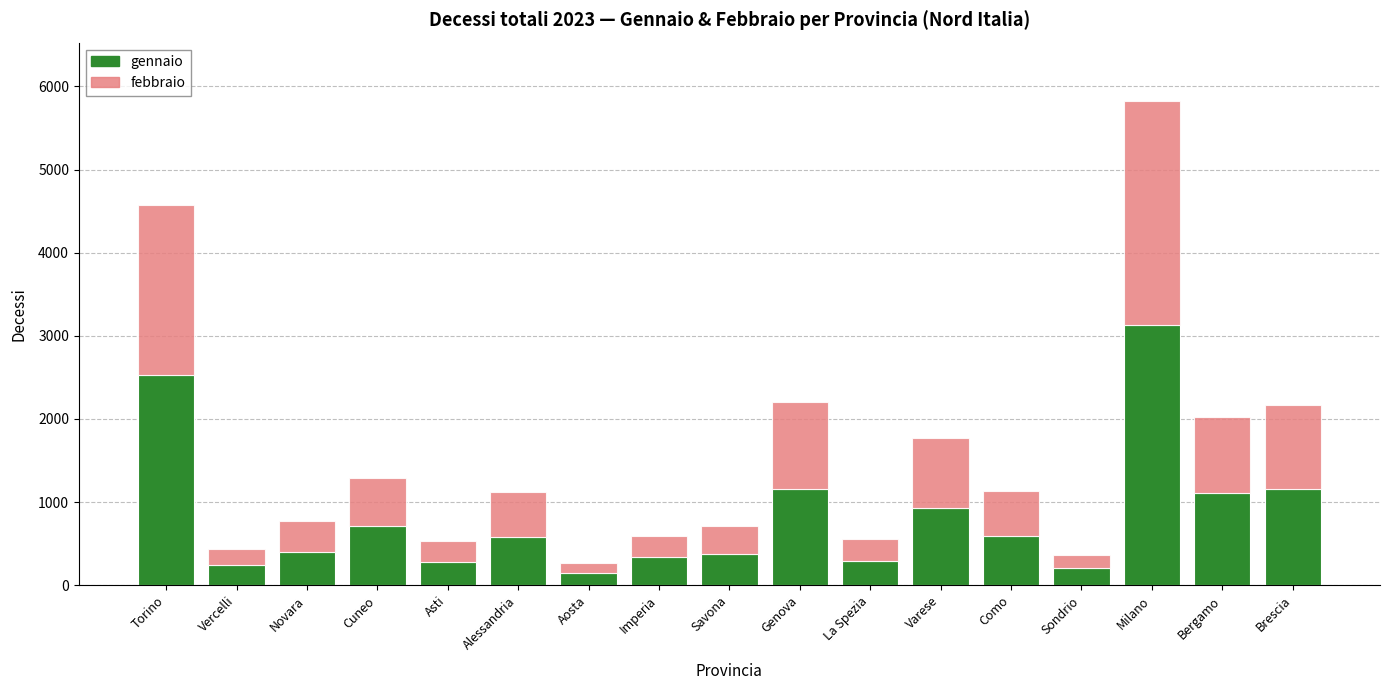

At which category is the sum across all series the highest?

Milano